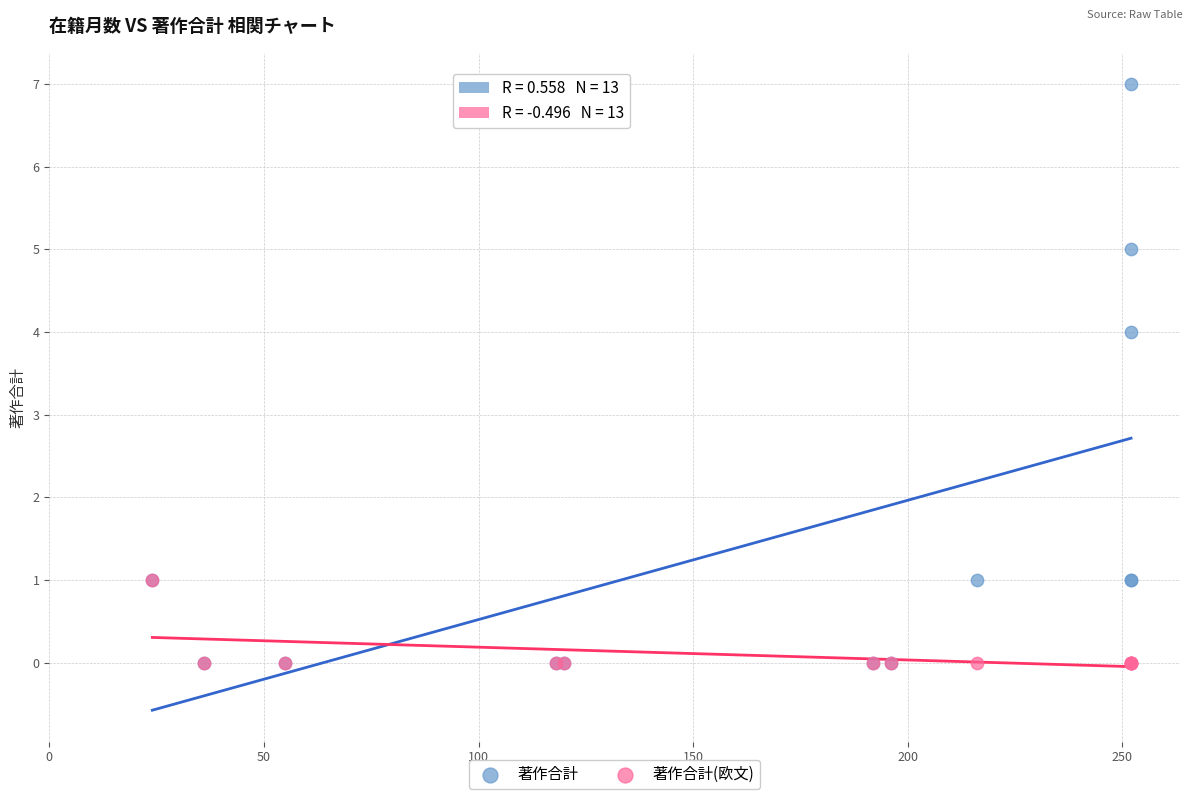

Across all series, what Y value is closest to 3?

4